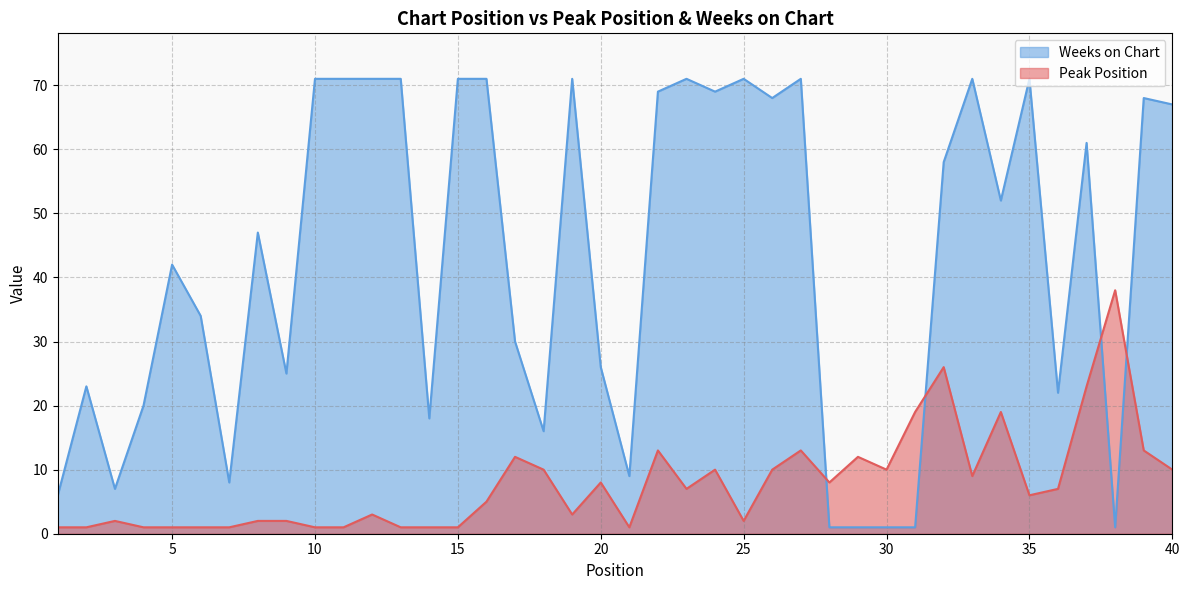

True or false: Peak Position has a value of 15 at 33.

False